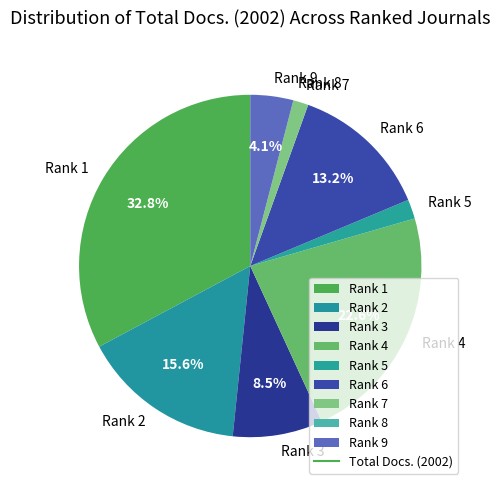

What percentage is the Rank 7 slice, to the nearest percent?

1%